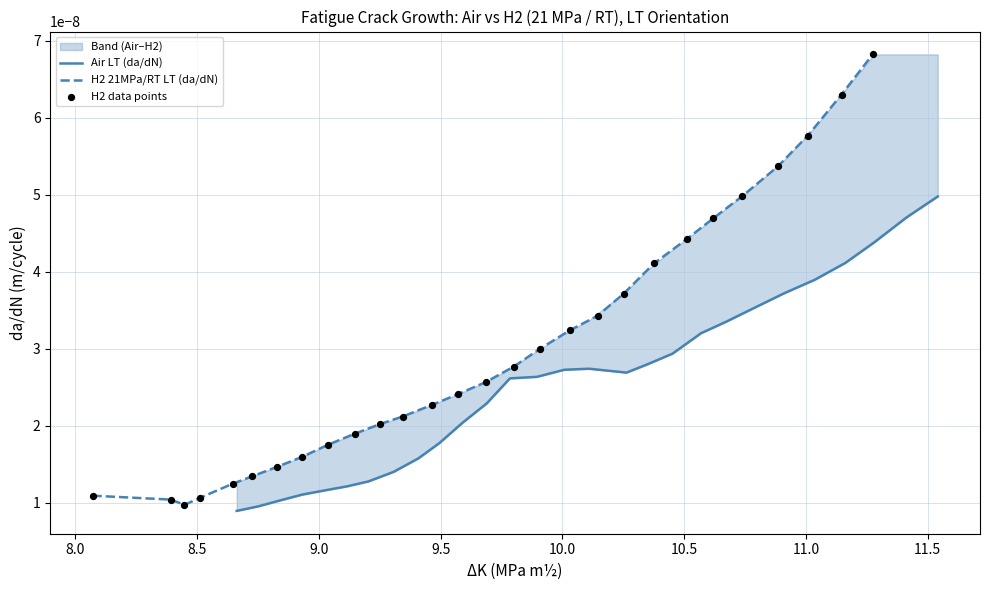

Which series has the largest total across all categories?

H2 21MPa/RT LT (da/dN)